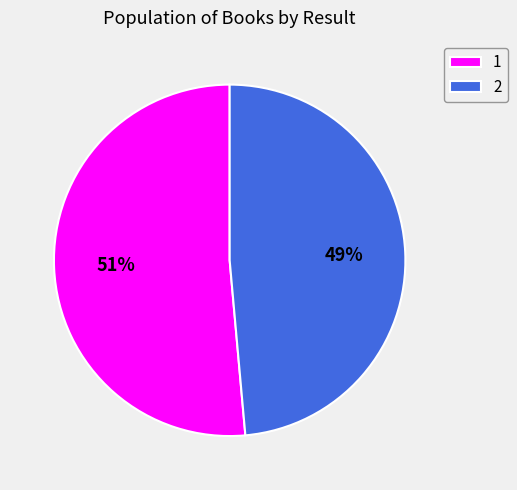

Which category has the smallest portion of the pie?

2